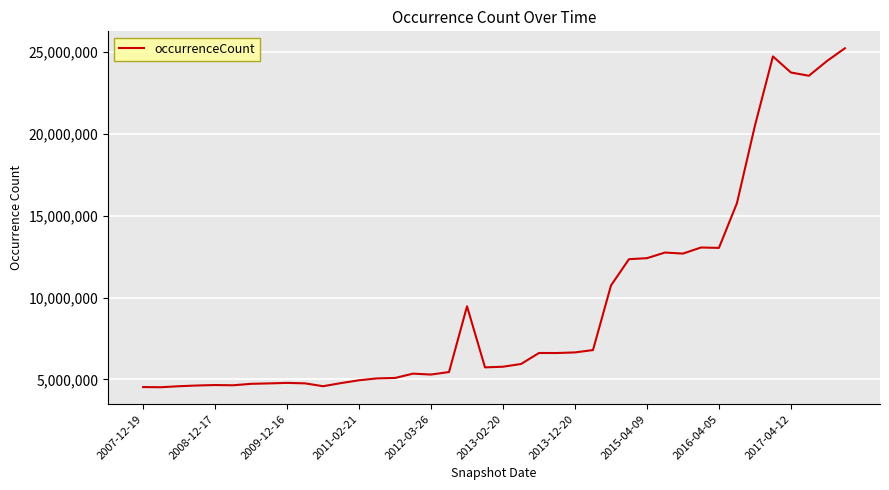

What is the greatest value displayed?

25217119